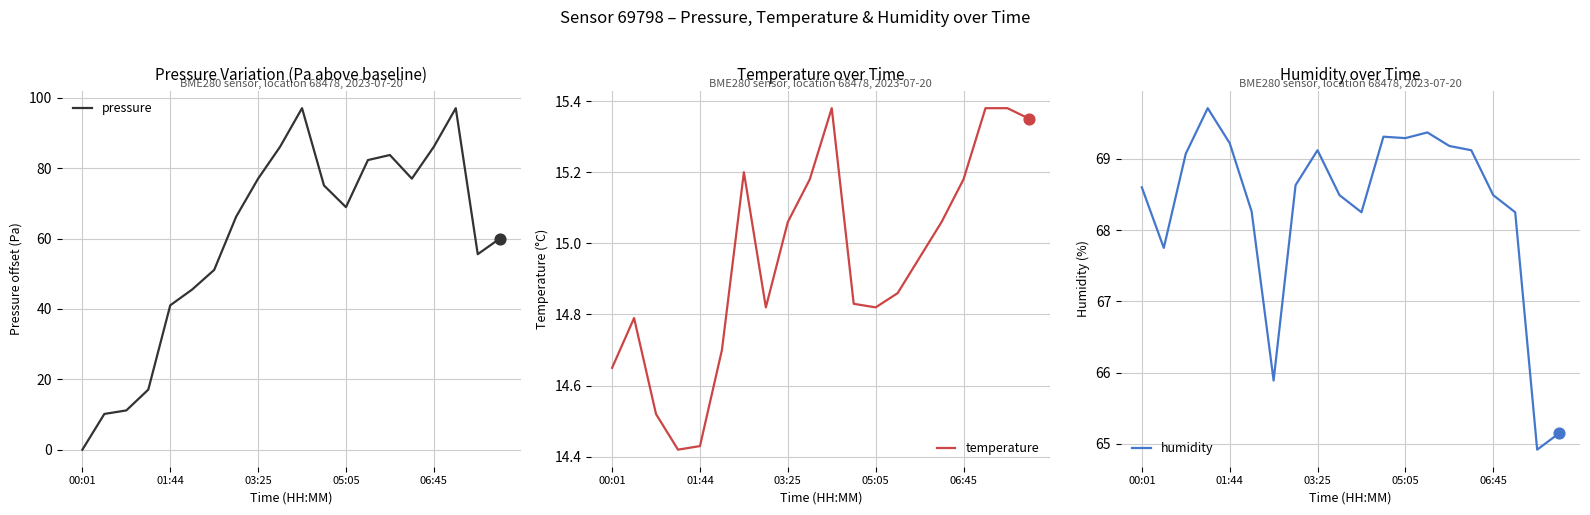

At which category is the sum across all series the highest?

10